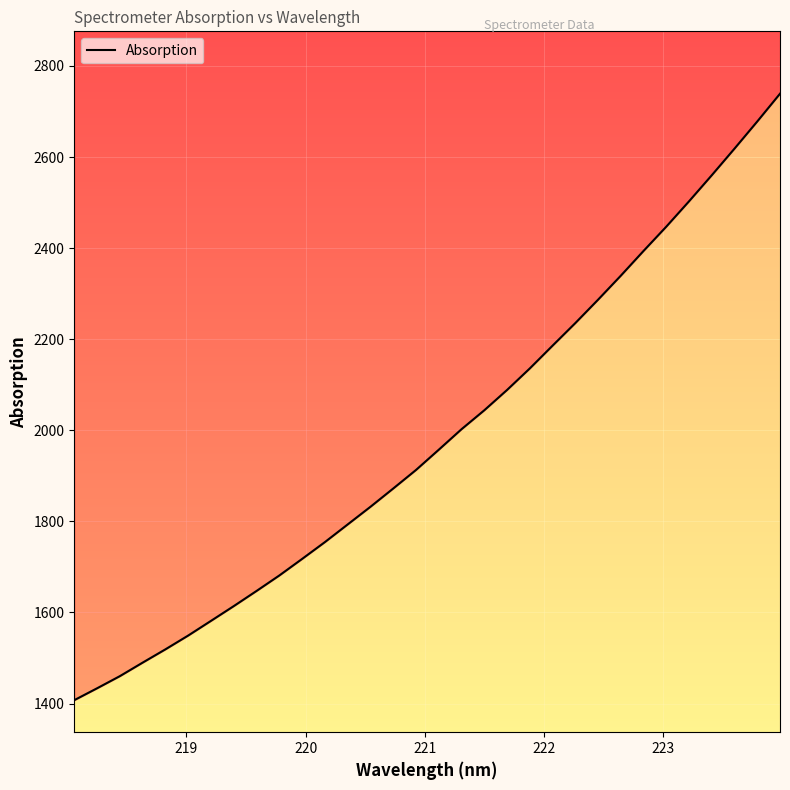

What is the value of the 16th point from the left?

1912.8